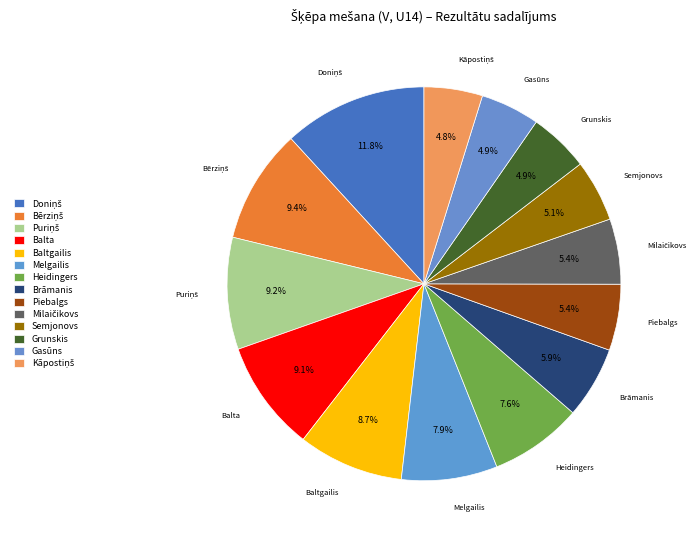

How many slices are in this pie chart?

14